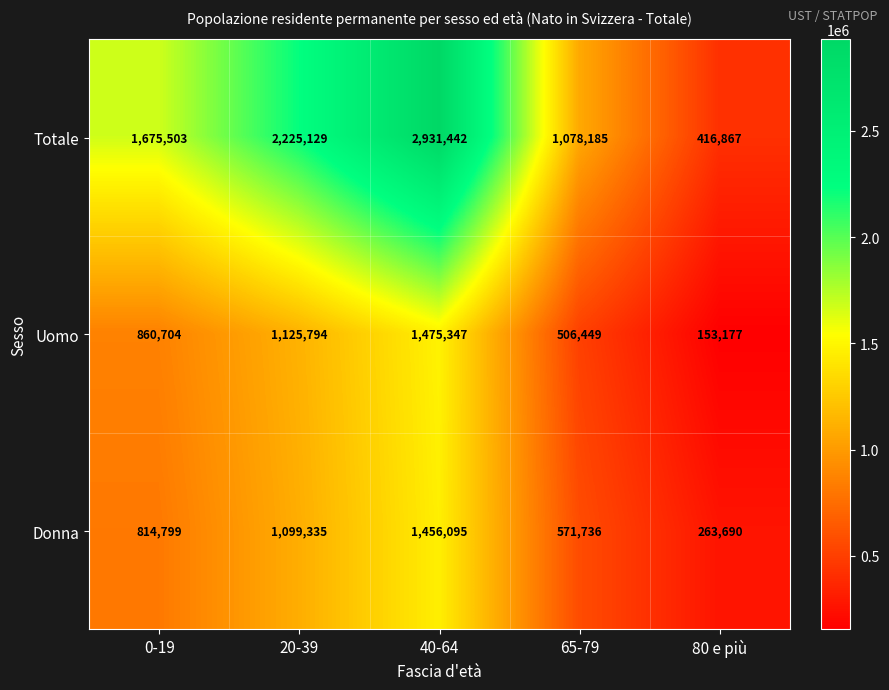

List the labels in order of Totale value, largest first.

40-64, 20-39, 0-19, 65-79, 80 e più